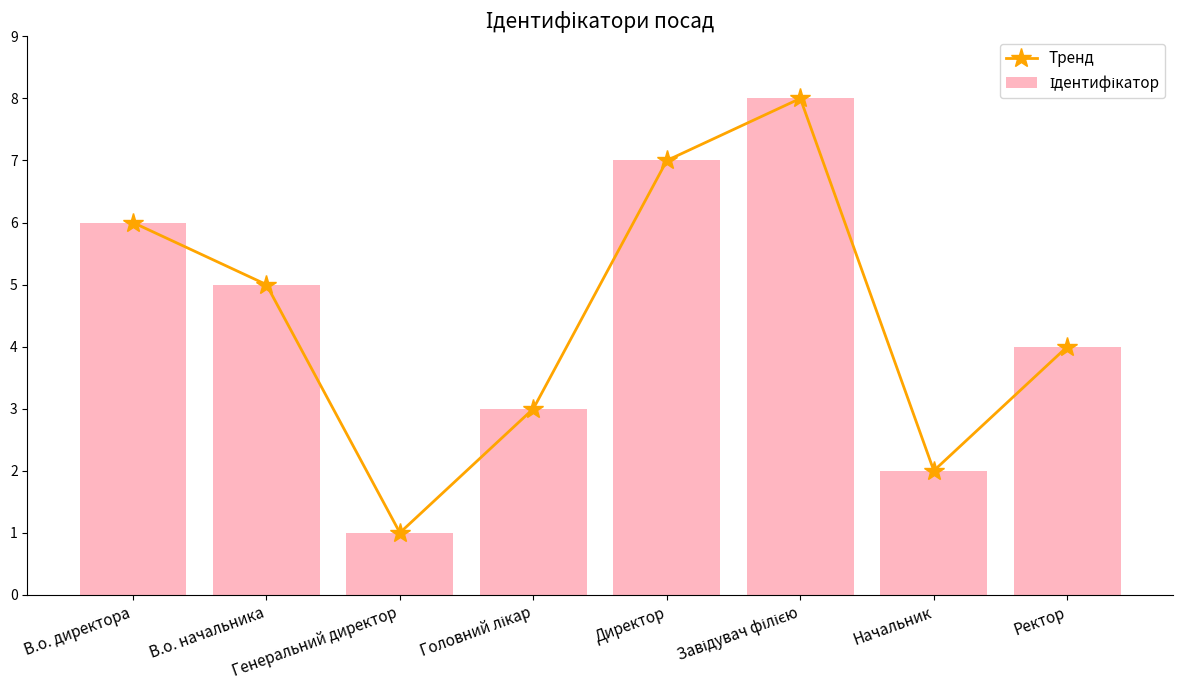

Which series has the largest range (max minus min)?

Тренд